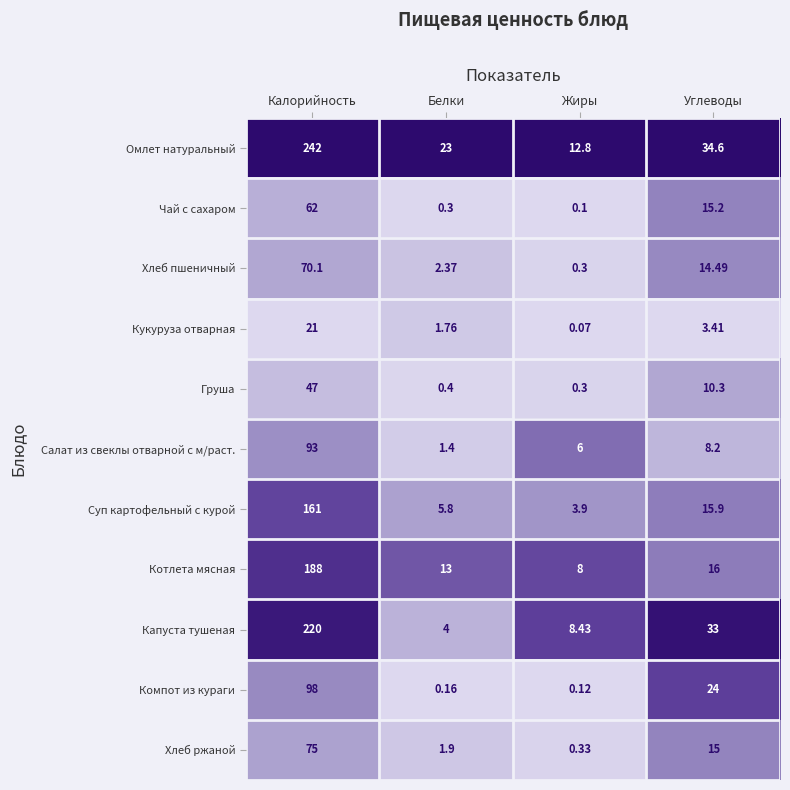

Which category has the highest value across all series?

Калорийность